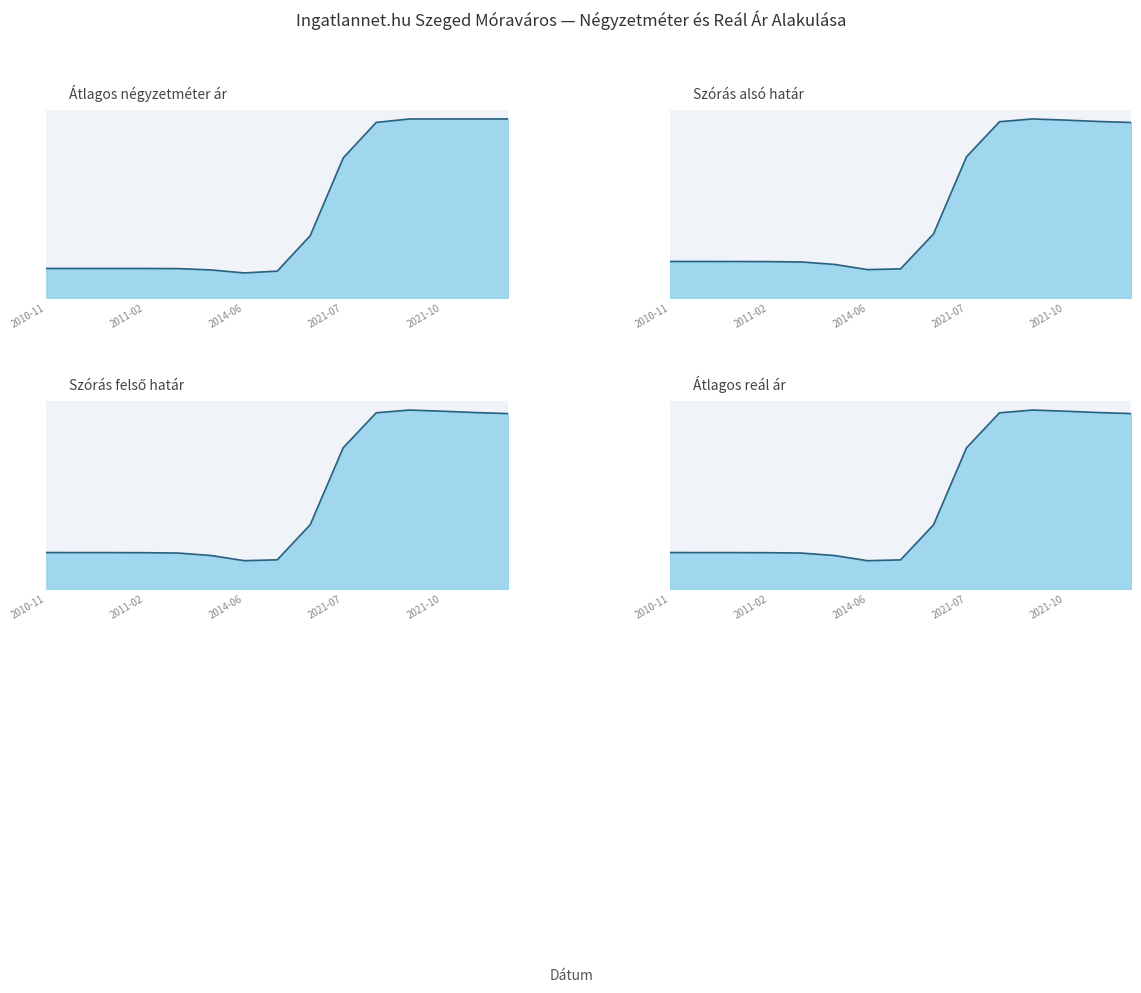

What position from the right is 2011-01?

13